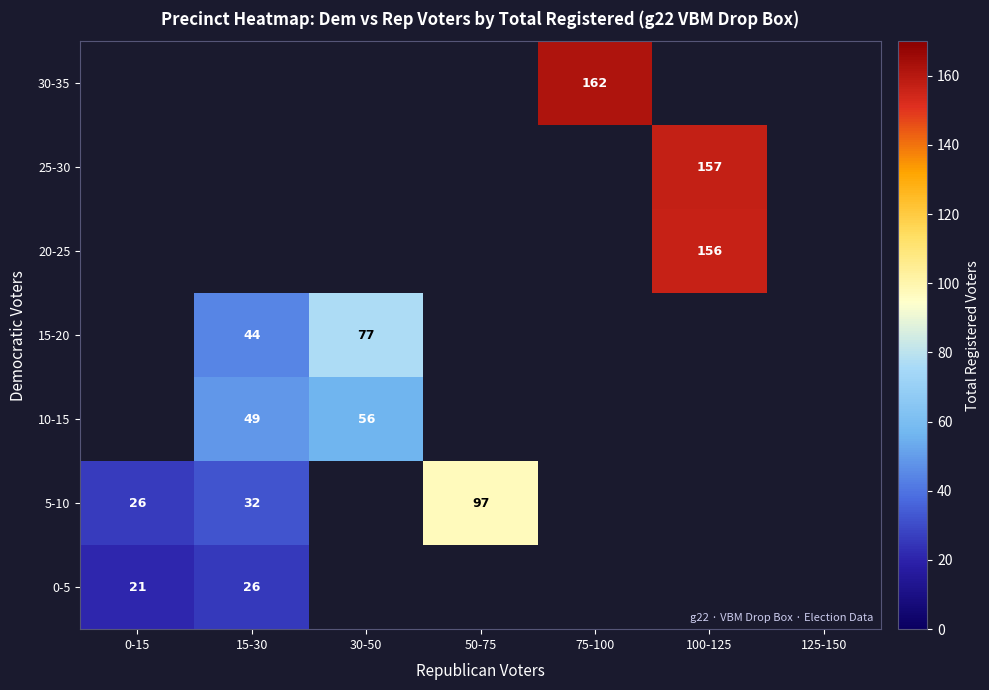

Rank the series by their average value, from lowest to highest.

0-5, 5-10, 10-15, 15-20, 20-25, 25-30, 30-35